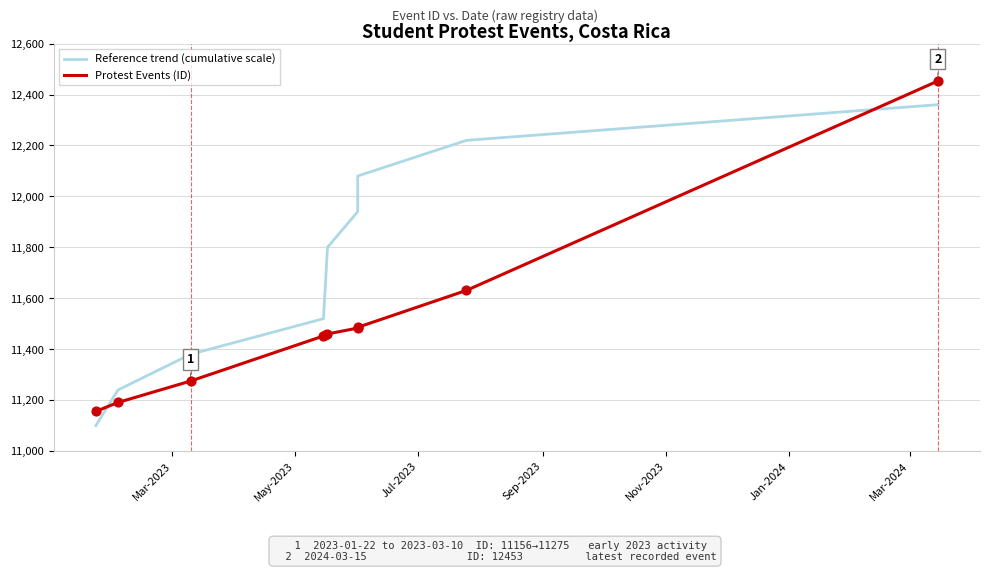

At how many categories does at least one series exceed 11782?

5